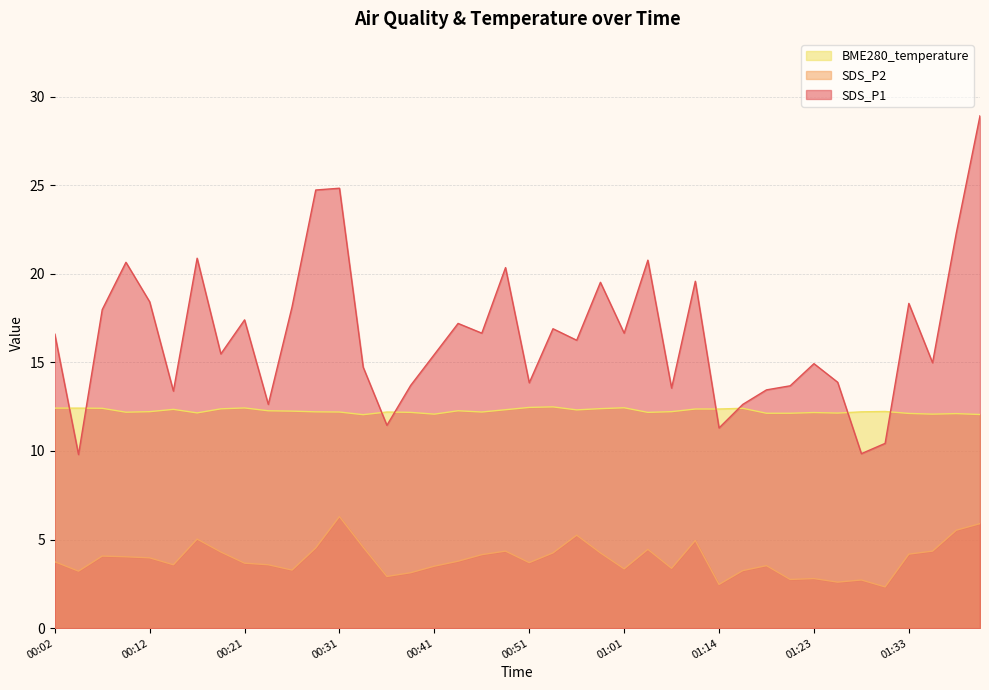

Is it true that SDS_P1 equals 19.5 at 00:58?

True